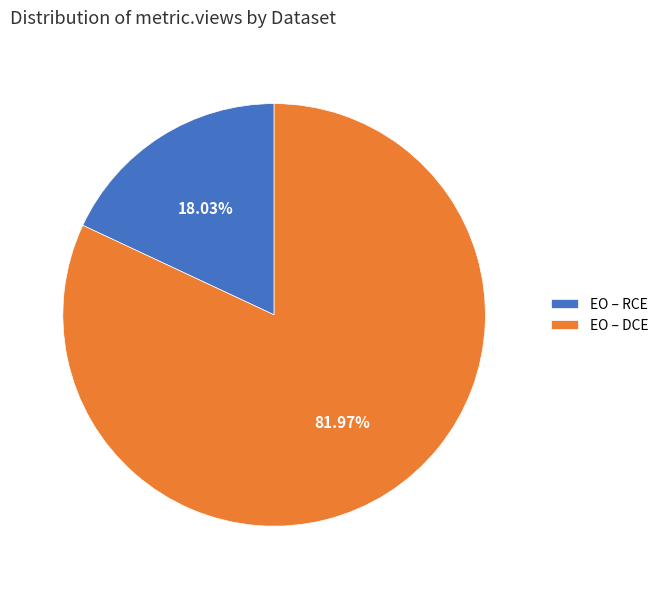

To the nearest percent, what percentage of the pie is EO – DCE?

82%